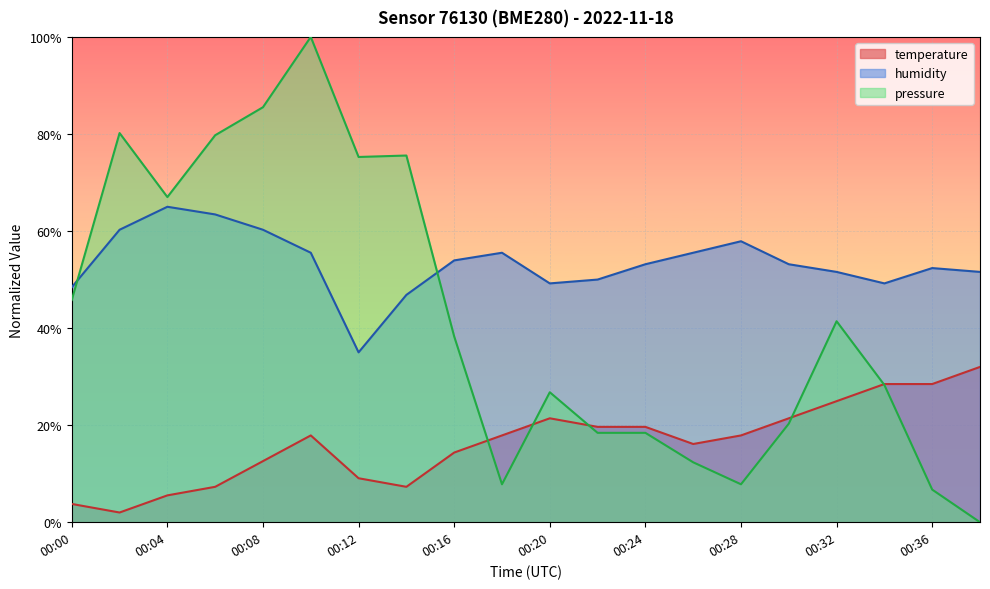

Reading left to right, list all the values displayed in this chart.

temperature: 3.8	2.0	5.5	7.3	12.6	17.9	9.1	7.3	14.4	17.9	21.4	19.6	19.6	16.1	17.9	21.4	24.9	28.5	28.5	32.0
humidity: 48.4	60.3	65.0	63.4	60.3	55.5	35.0	46.8	53.9	55.5	49.2	50.0	53.2	55.5	57.9	53.2	51.6	49.2	52.4	51.6
pressure: 45.8	80.2	67.0	79.7	85.5	100.0	75.3	75.6	38.3	7.8	26.8	18.4	18.4	12.3	7.8	20.3	41.4	28.3	6.7	0.0